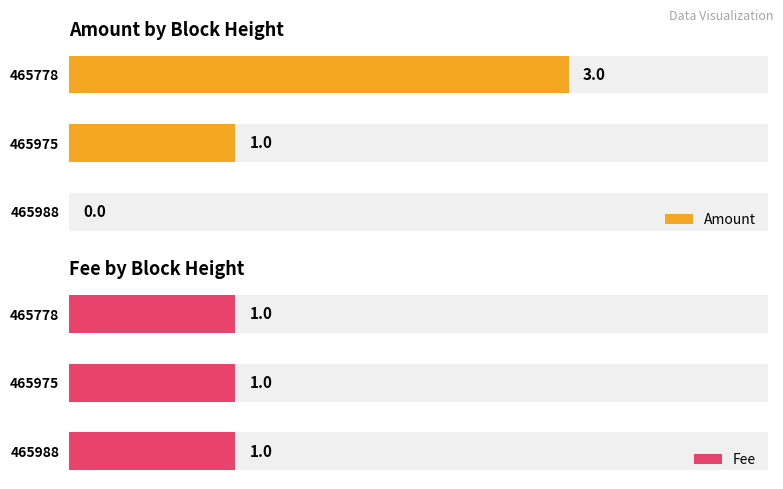

List the series in order of their peak value, lowest first.

Fee, Amount